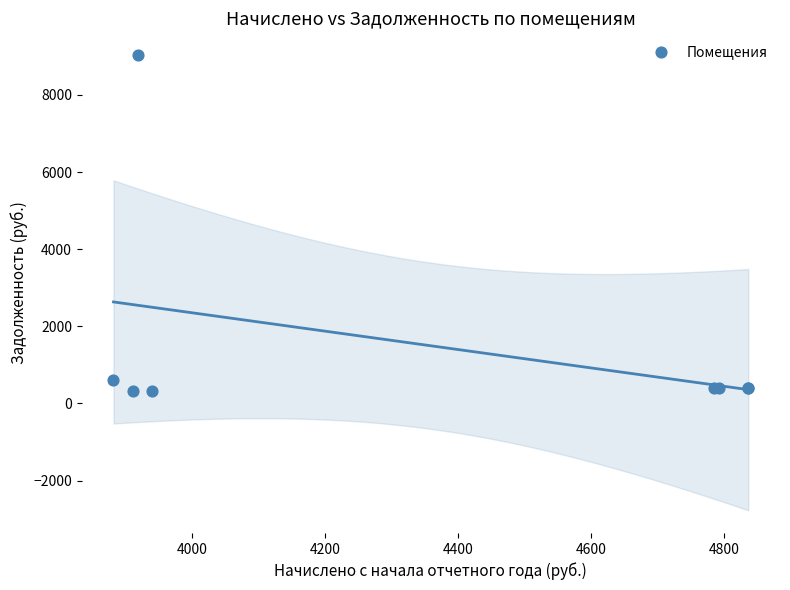

What Y value in the scatter plot is closest to 4678?

601.8